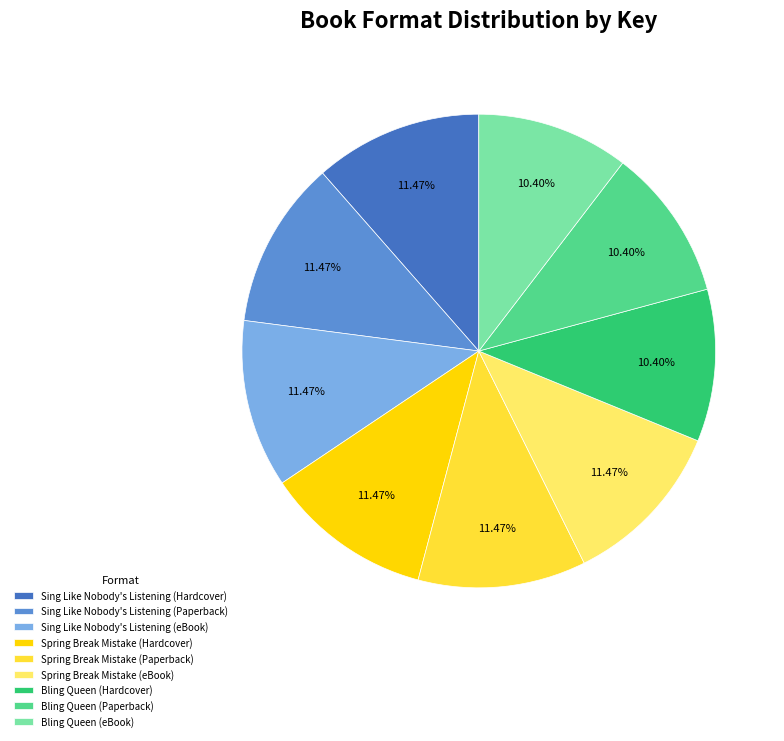

Does Sing Like Nobody's Listening (eBook) account for over 50% of the chart?

No